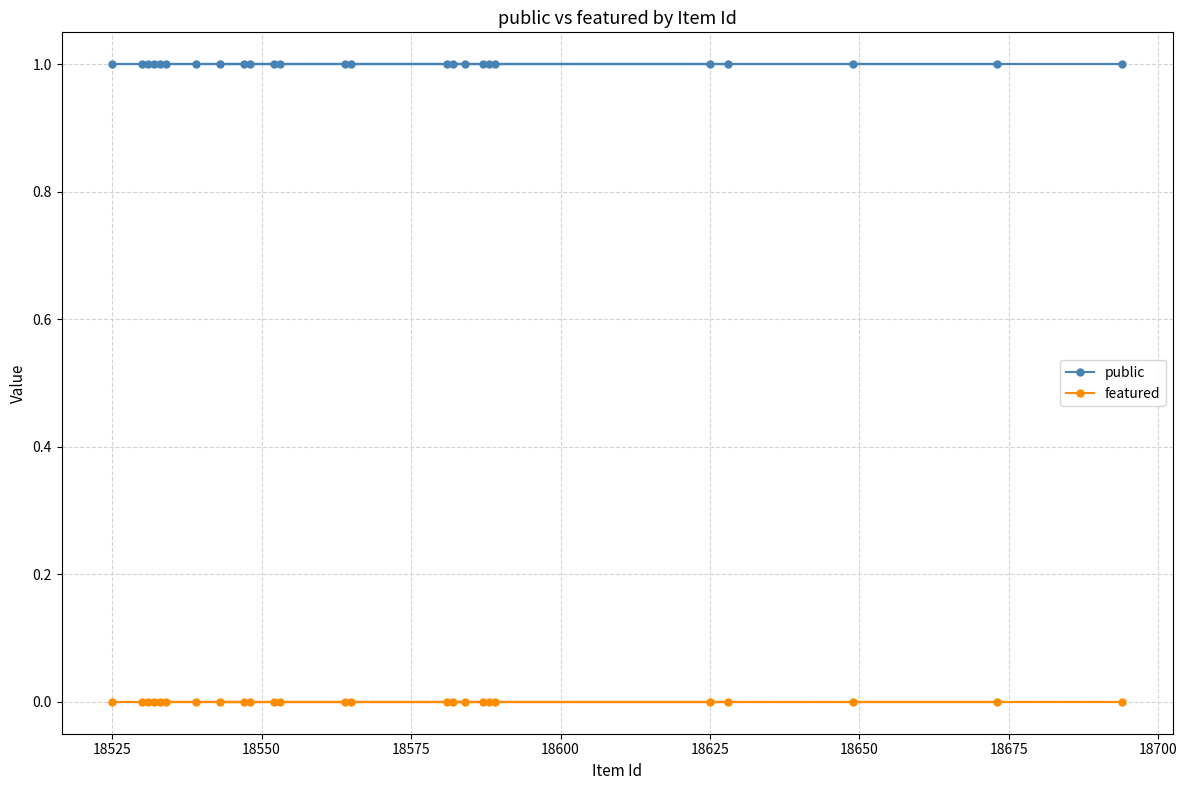

Count the number of data series in this chart.

2